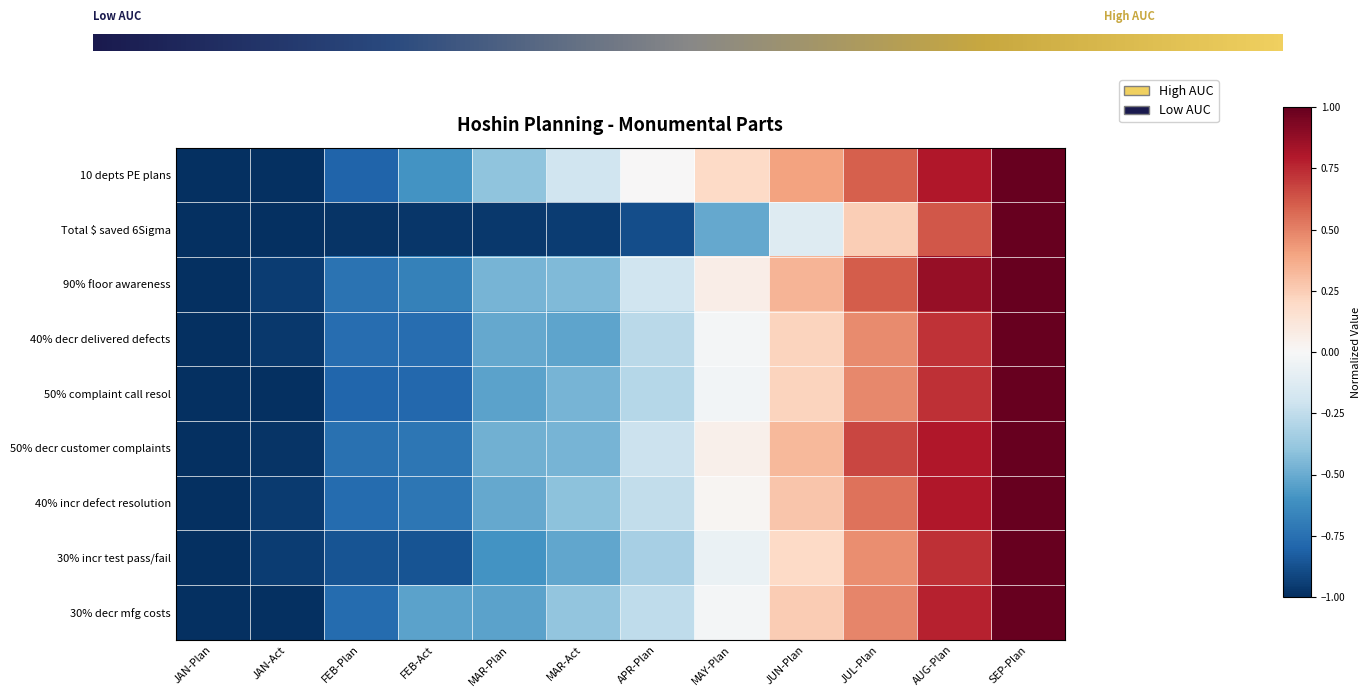

Read the 10 depts PE plans value at JUN-Plan.

0.4